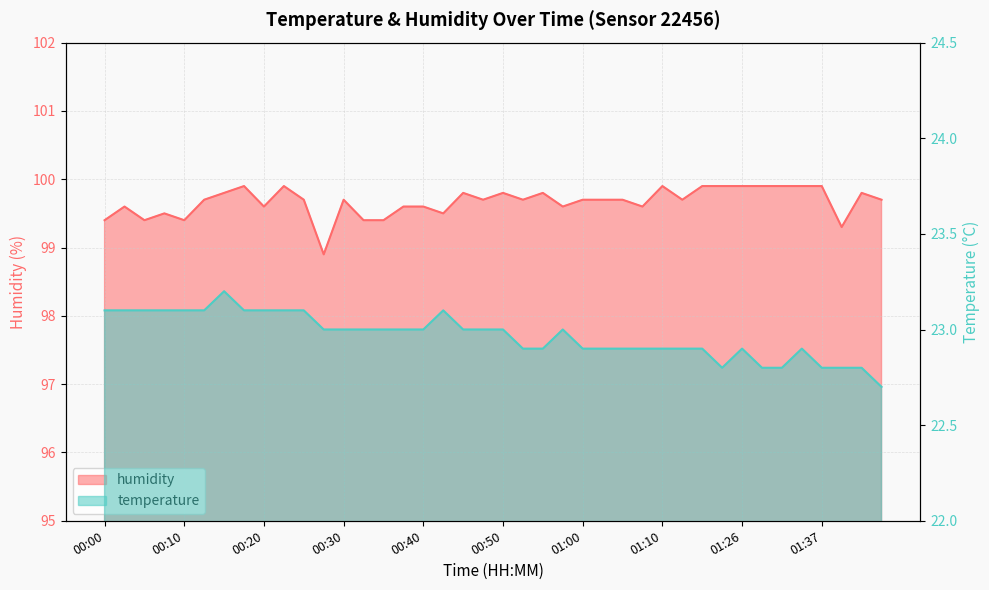

Which has a higher value, 00:45 or 00:13?

00:13